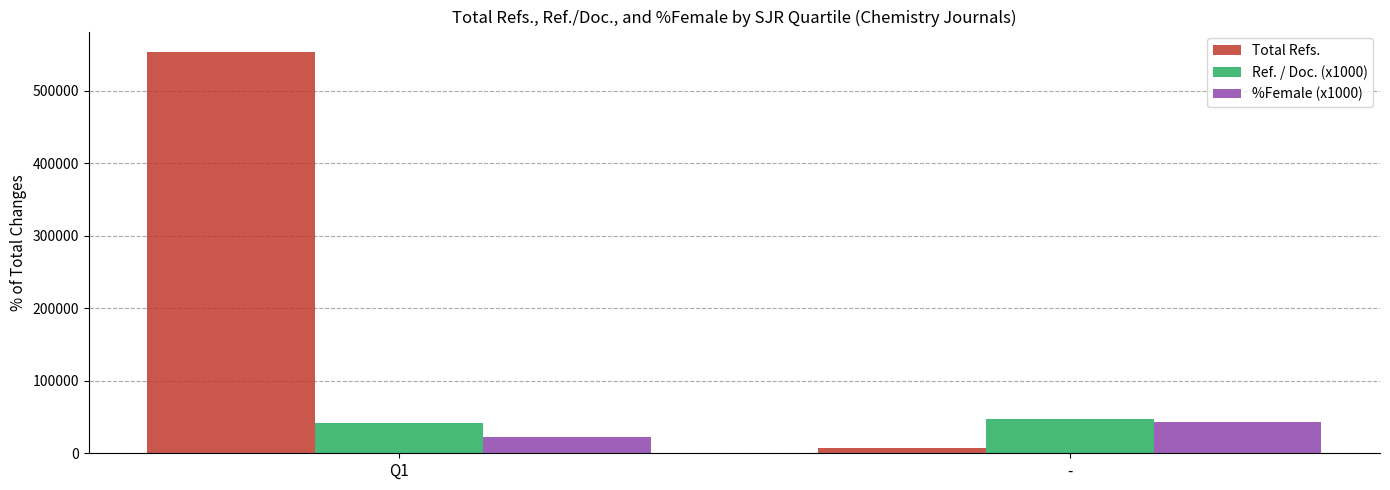

Which series changed the most between Q1 and -?

Total Refs.